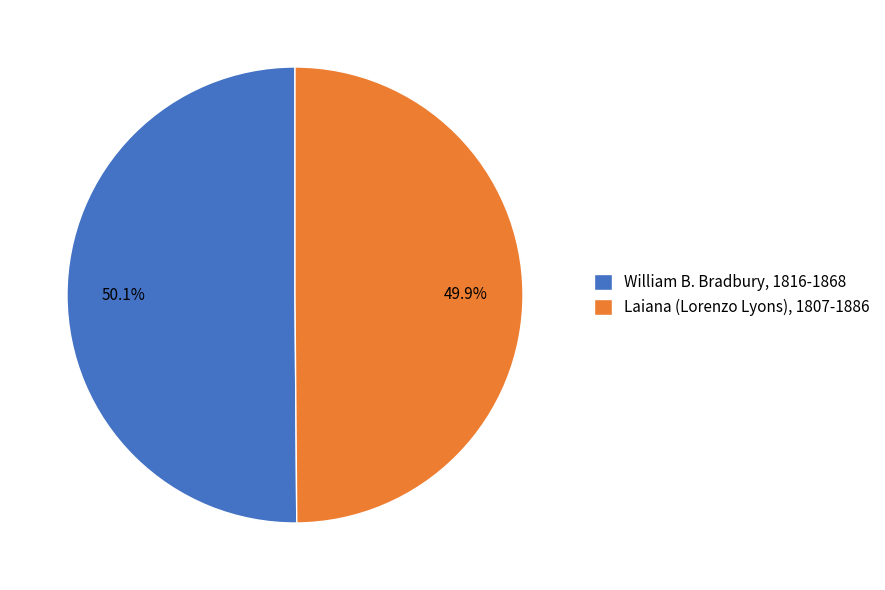

What is the ratio of the value at Laiana (Lorenzo Lyons), 1807-1886 to the value at William B. Bradbury, 1816-1868?

1.0